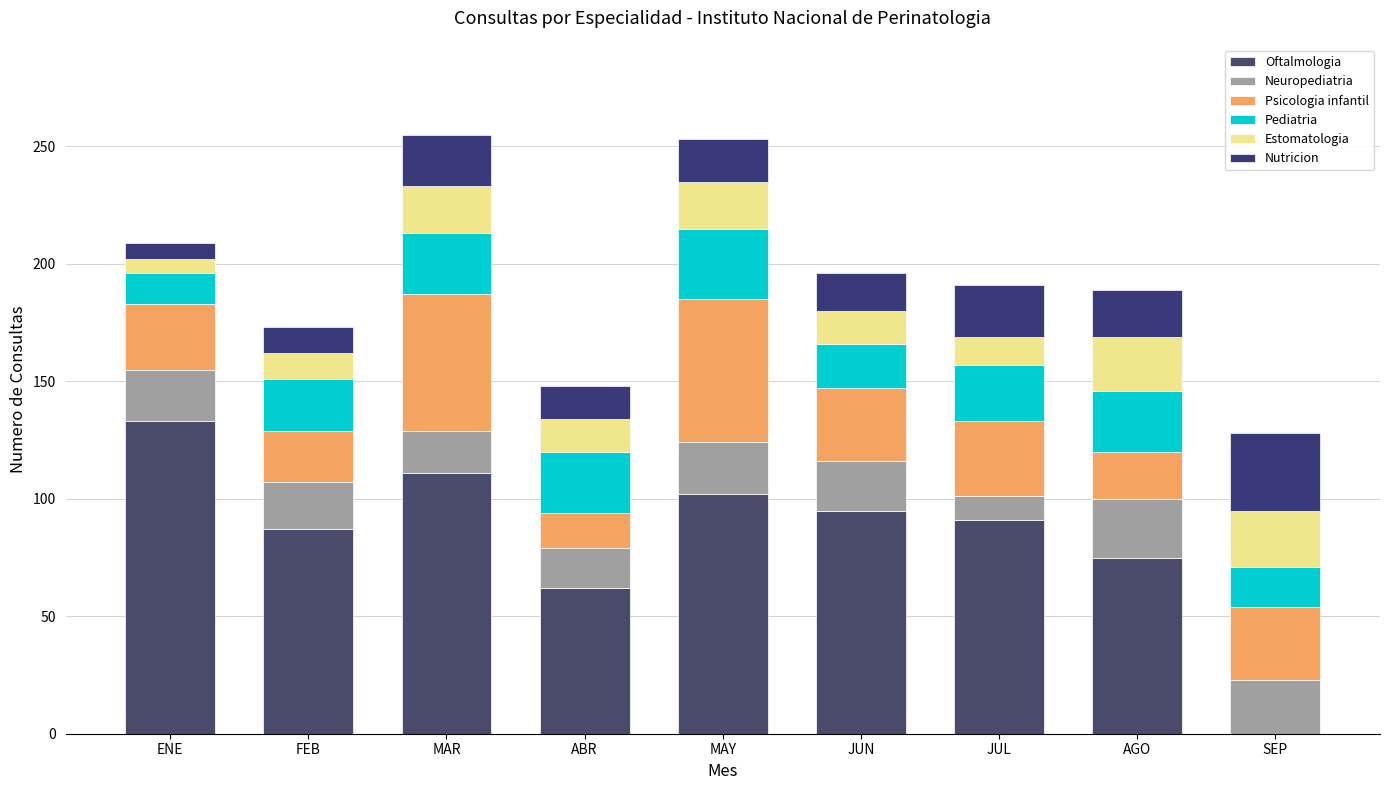

What is the difference between the second highest and minimum values in the Estomatologia series?

17